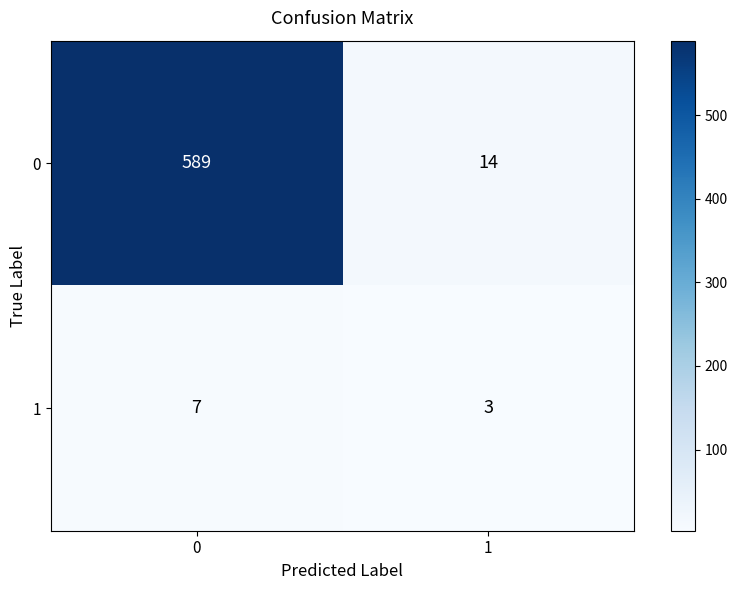

What is the average value of the 1 series?

5